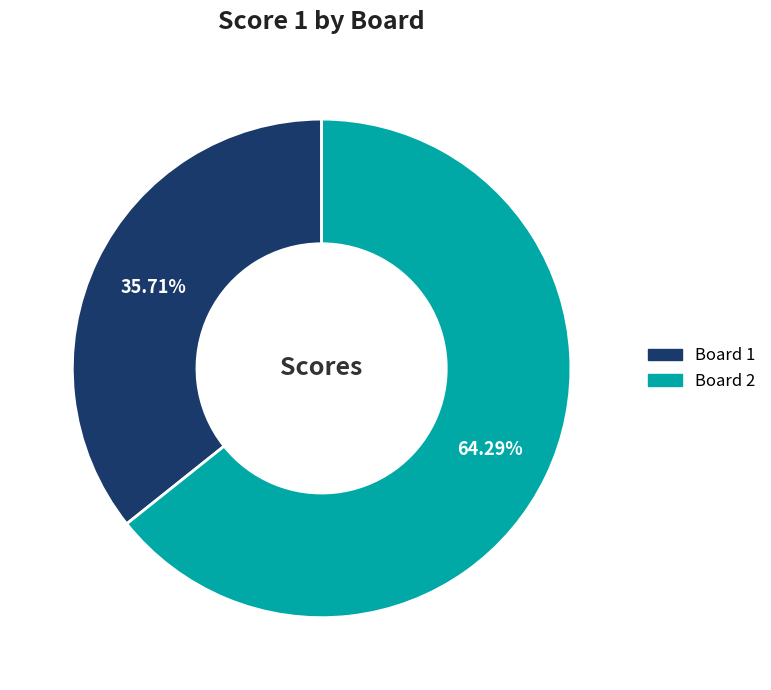

What is the largest slice in the pie chart?

Board 2